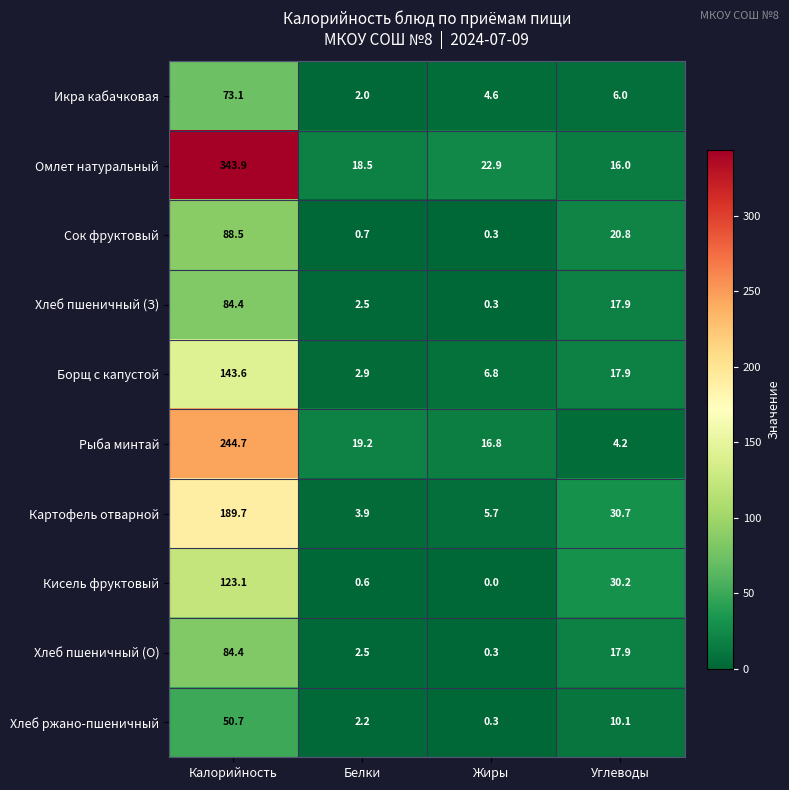

Where does the Картофель отварной series first go above 30?

Калорийность